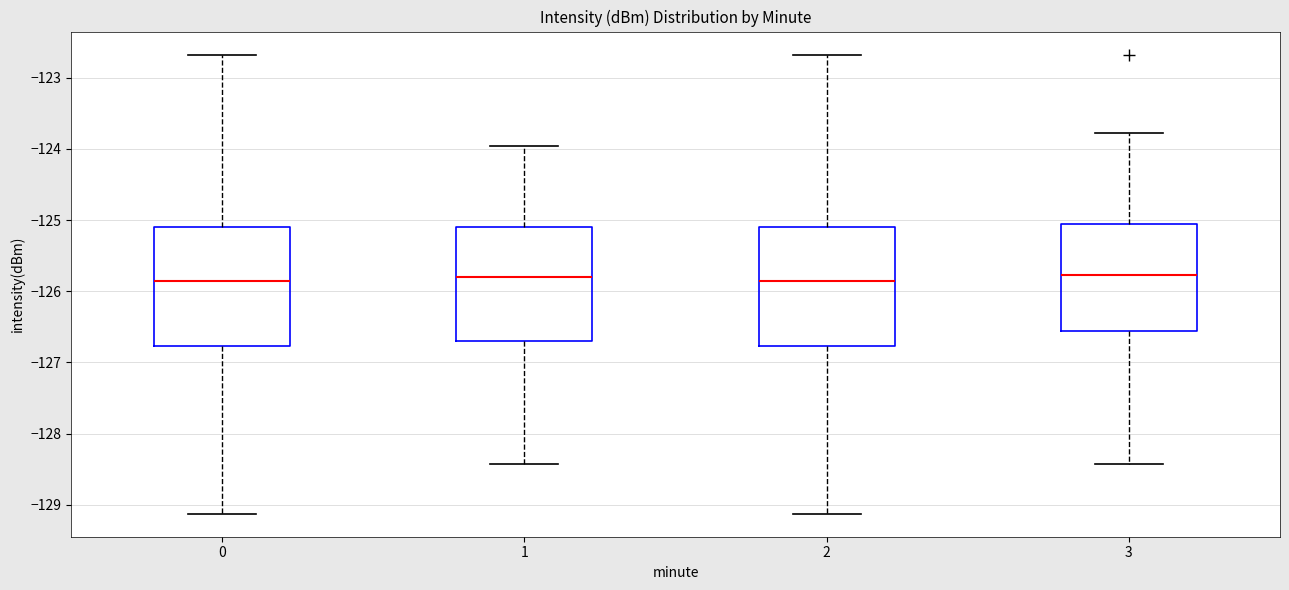

Where is the upper edge of the box at x = 3 on the y-axis? The values are not printed on the chart, so give them approximately, as read against the axis.

-125.1